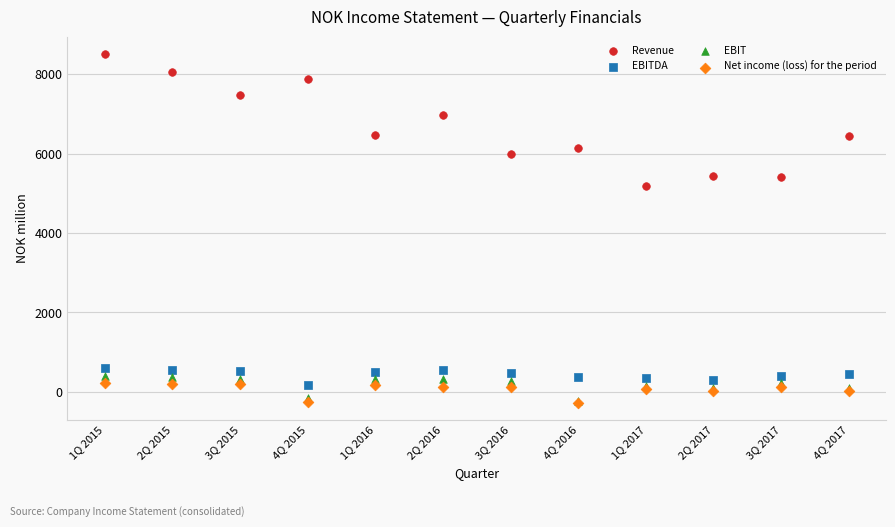

In the Revenue series, what Y value is closest to 6836?

6968.7